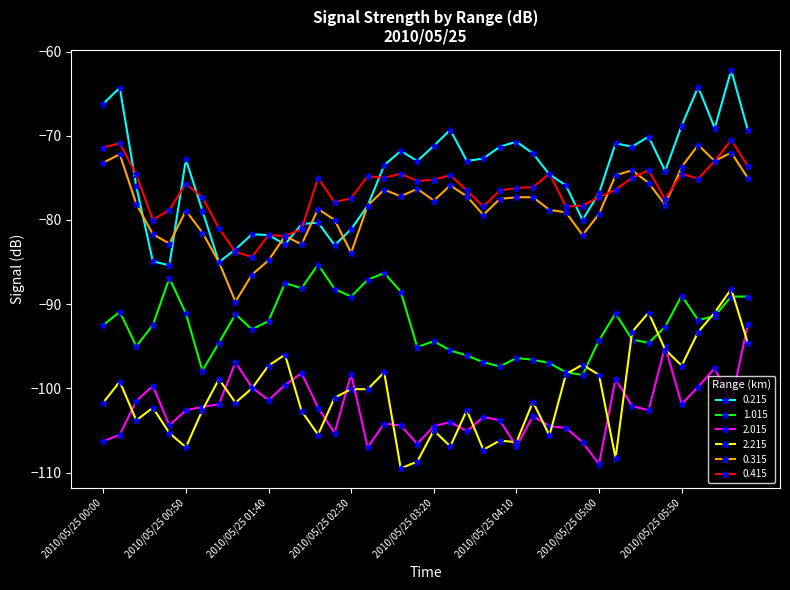

Which series has the largest total across all categories?

0.215